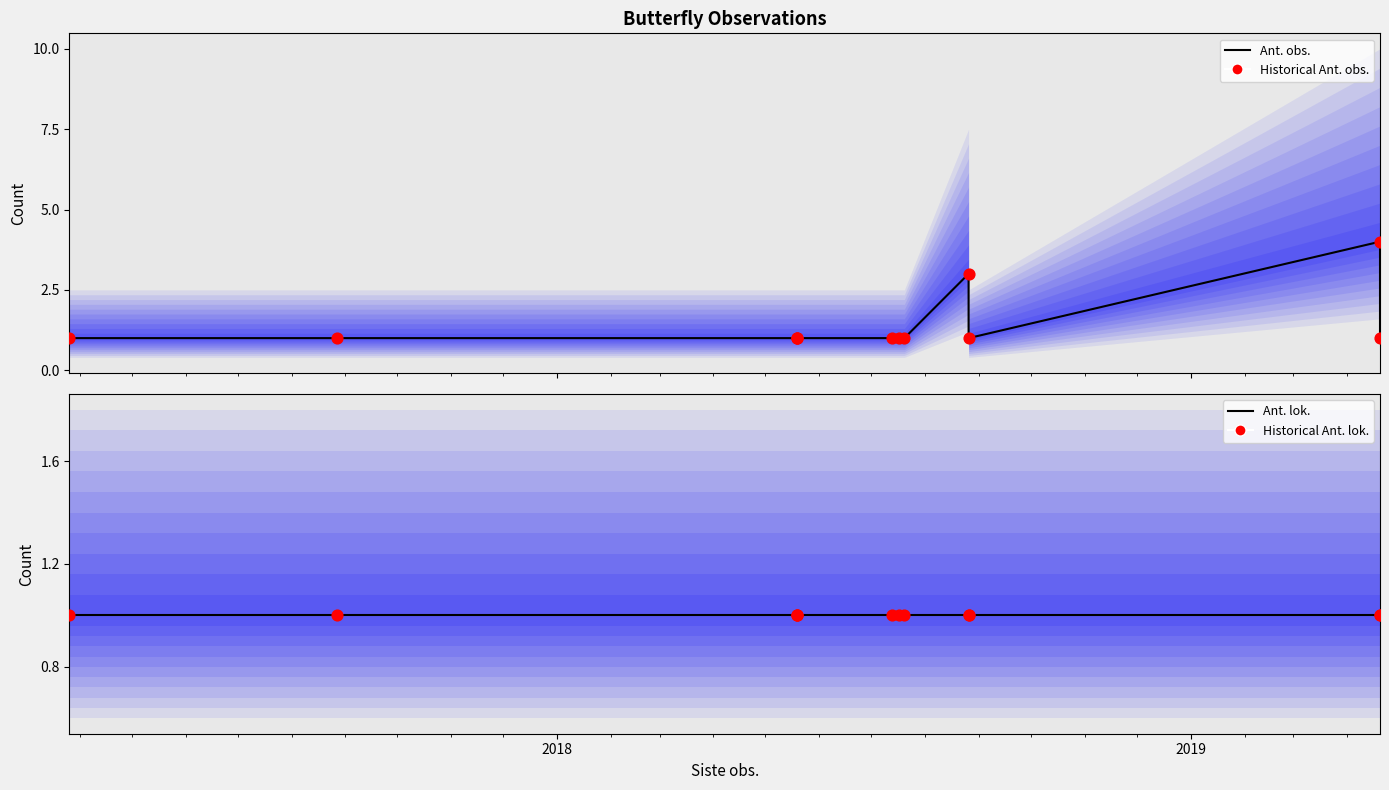

Which series has the widest spread of Y values?

Ant. obs. (line)